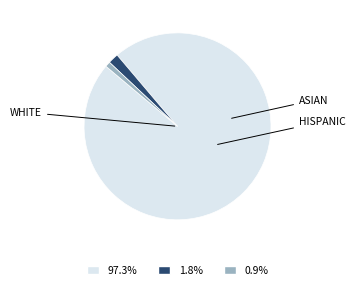

Does any single category account for the majority?

Yes